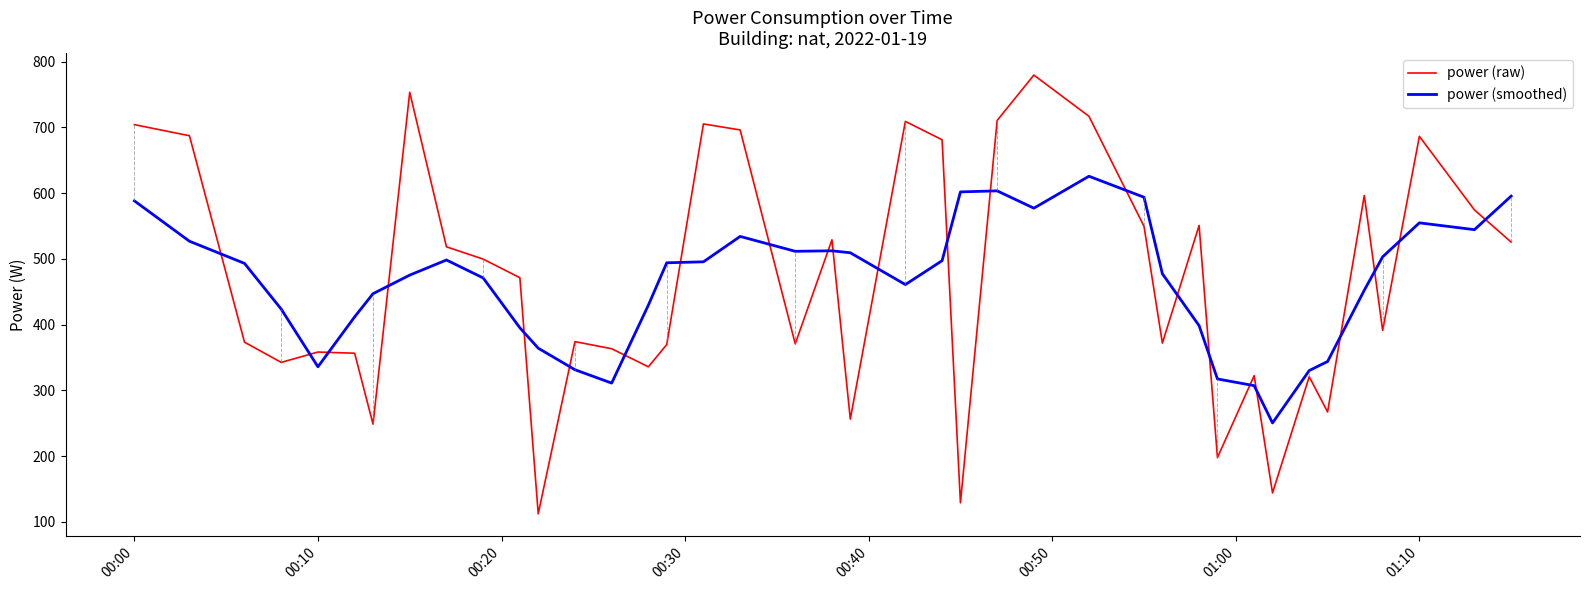

In power (smoothed), how many points are higher than both neighbors (excluding endpoints)?

6